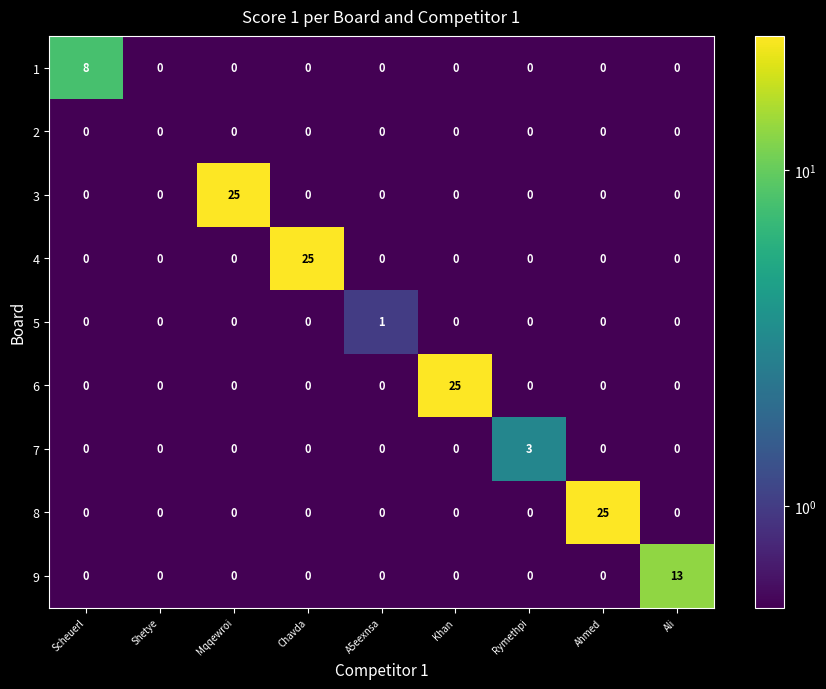

At which label does 3 reach its peak?

Mqqewroi